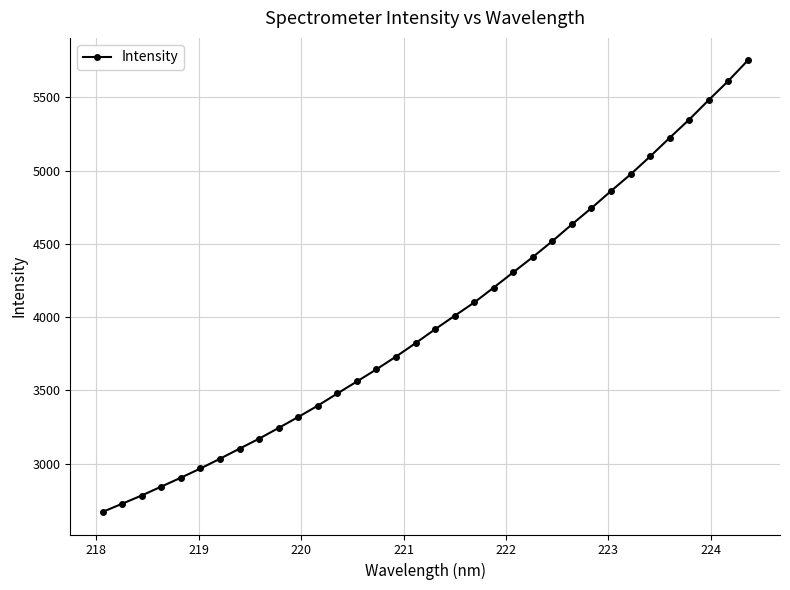

Reading left to right, what are all the values shown in this chart?

2670.9	2726.7	2783.0	2843.7	2904.3	2967.3	3033.7	3102.7	3170.9	3244.2	3318.8	3396.1	3479.4	3561.0	3644.4	3731.1	3822.8	3917.9	4009.6	4100.2	4202.4	4306.7	4410.7	4519.3	4633.6	4744.8	4861.1	4974.6	5096.7	5223.7	5348.4	5481.8	5611.7	5752.0